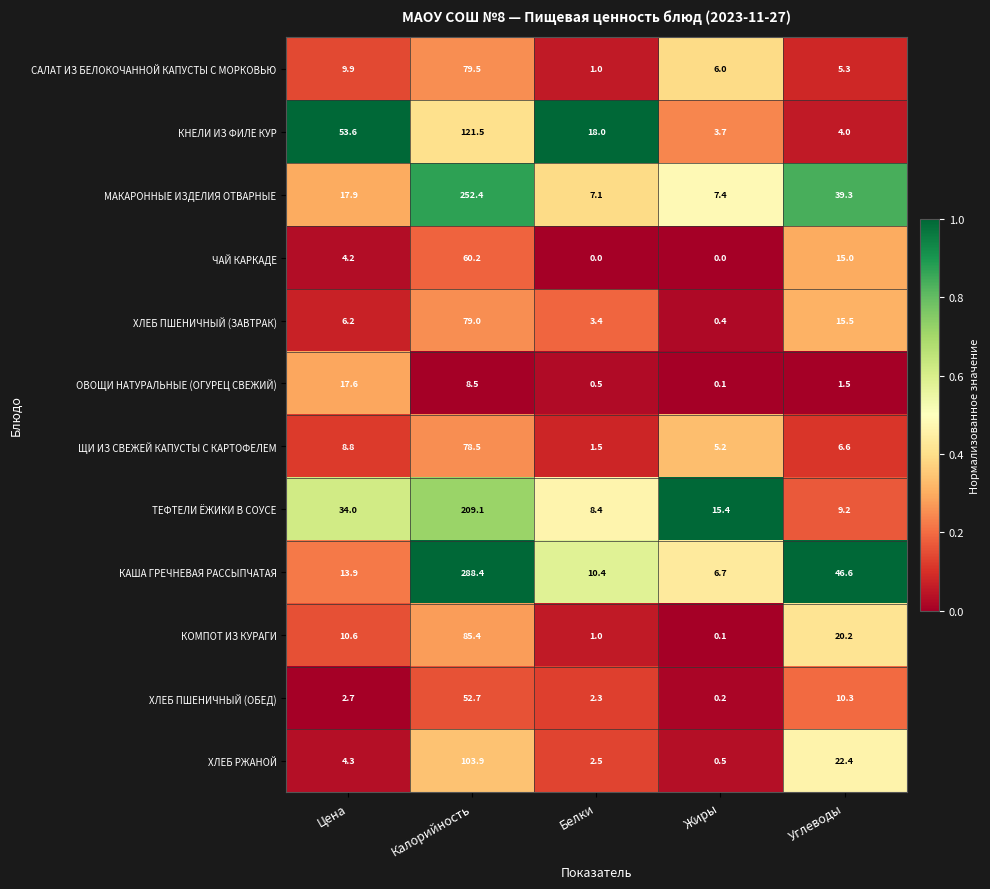

Where does the ЧАЙ КАРКАДЕ series first go above 4?

Цена